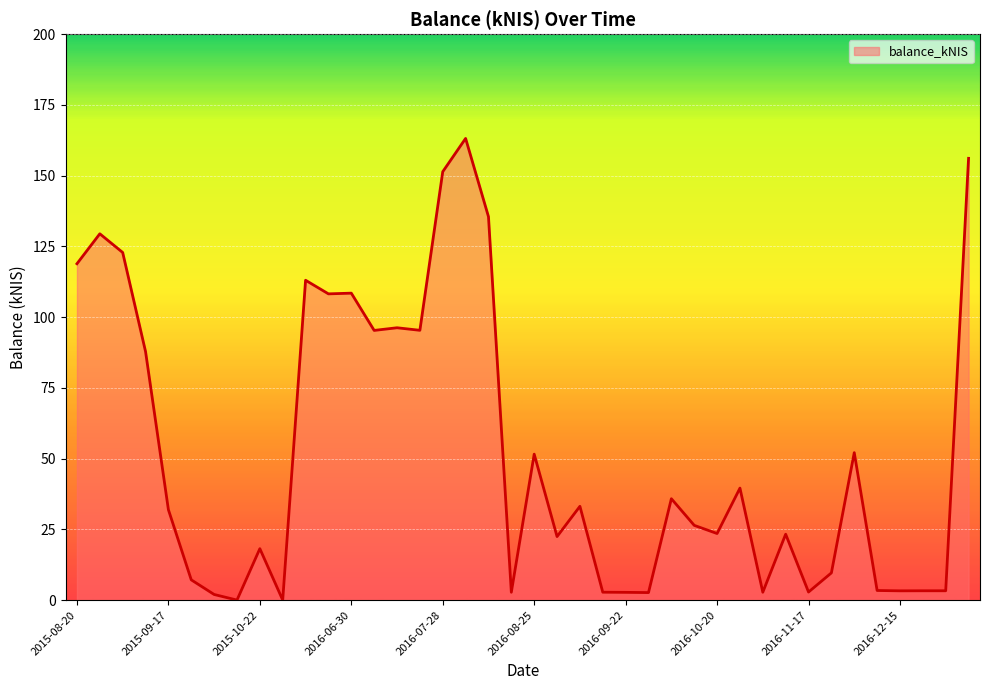

What is the maximum value shown in the chart?

163.2